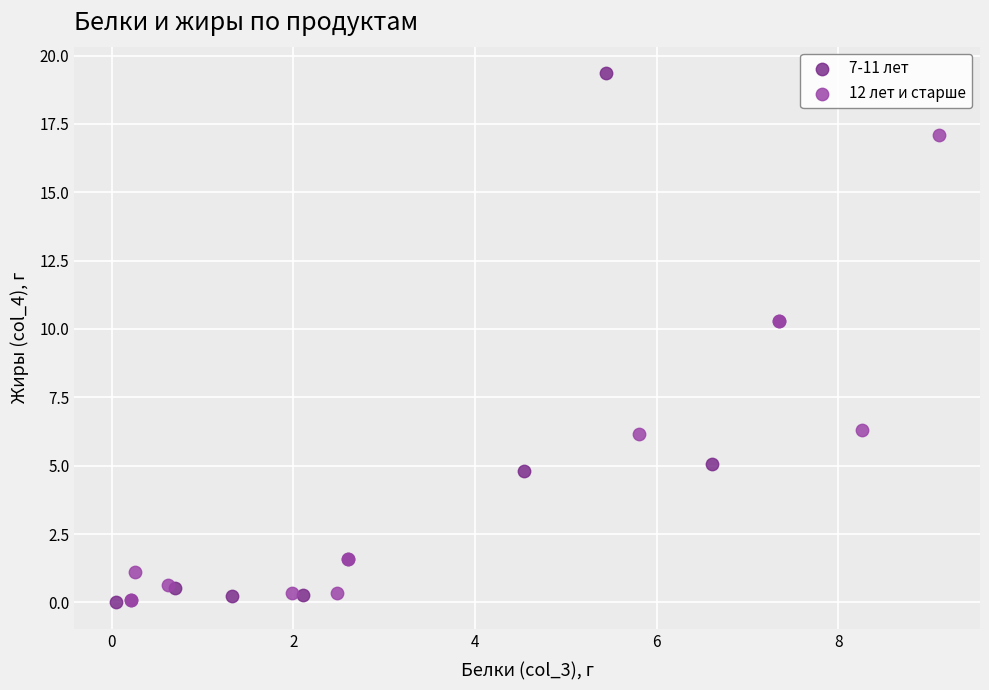

Which series reaches the maximum Y coordinate?

7-11 лет